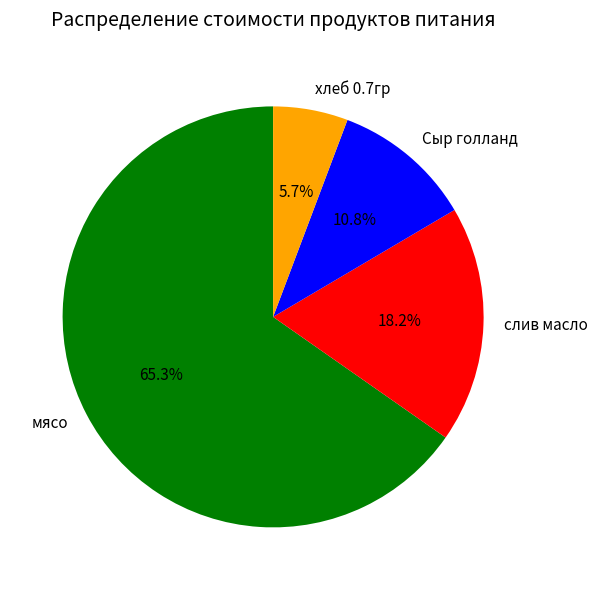

To the nearest percent, what is the average slice percentage?

25%